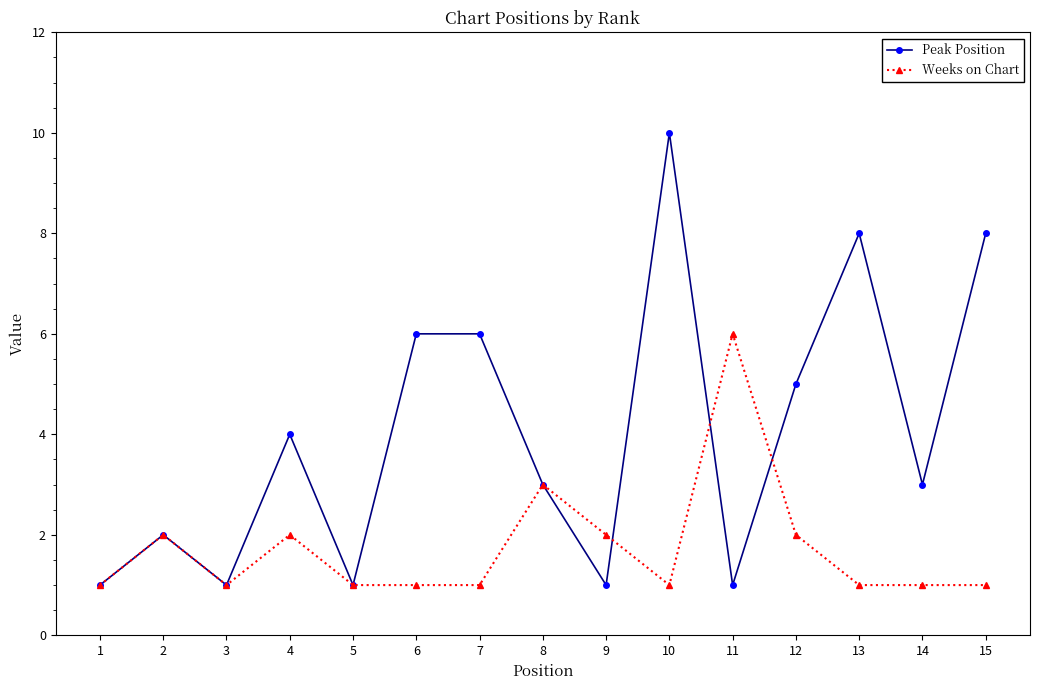

What value does the Peak Position series have at 7?

6